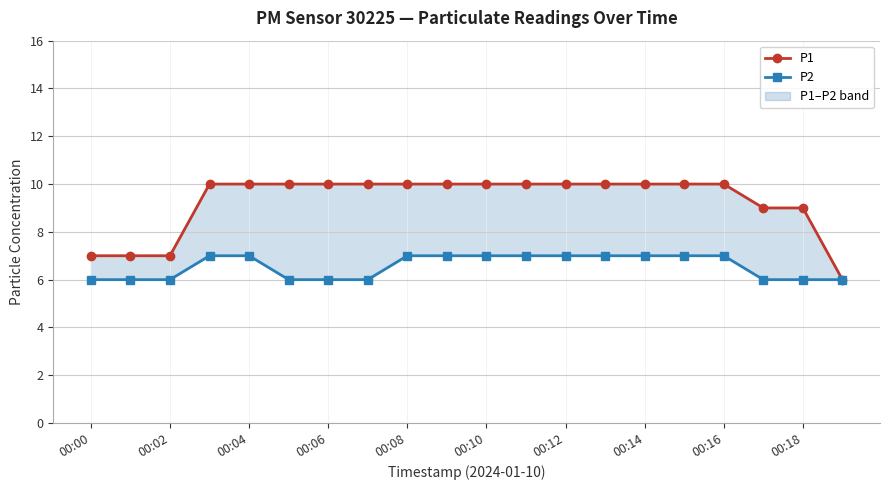

At which label does P1 reach its minimum?

19